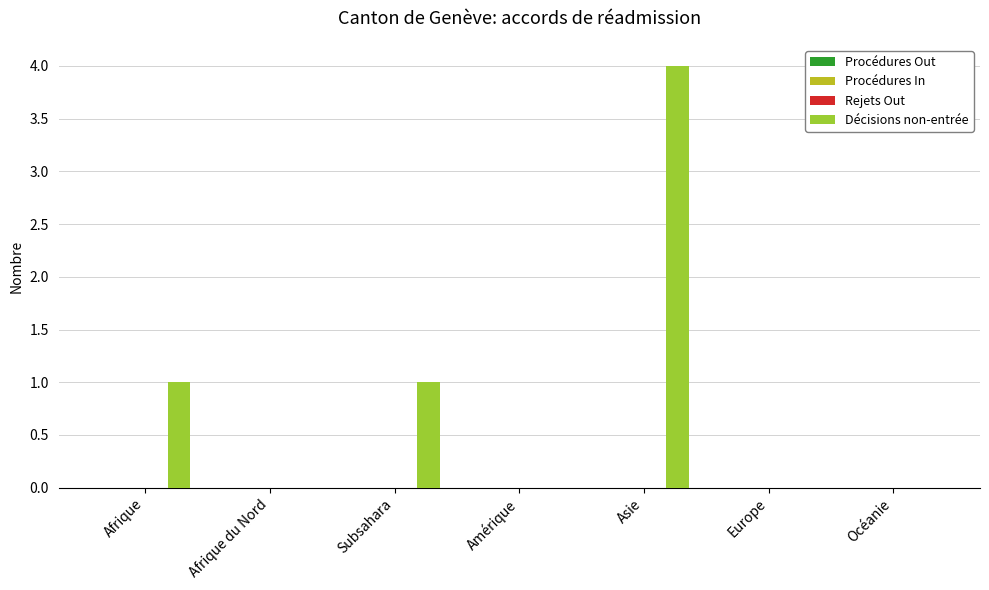

What is the sum of all values?

6